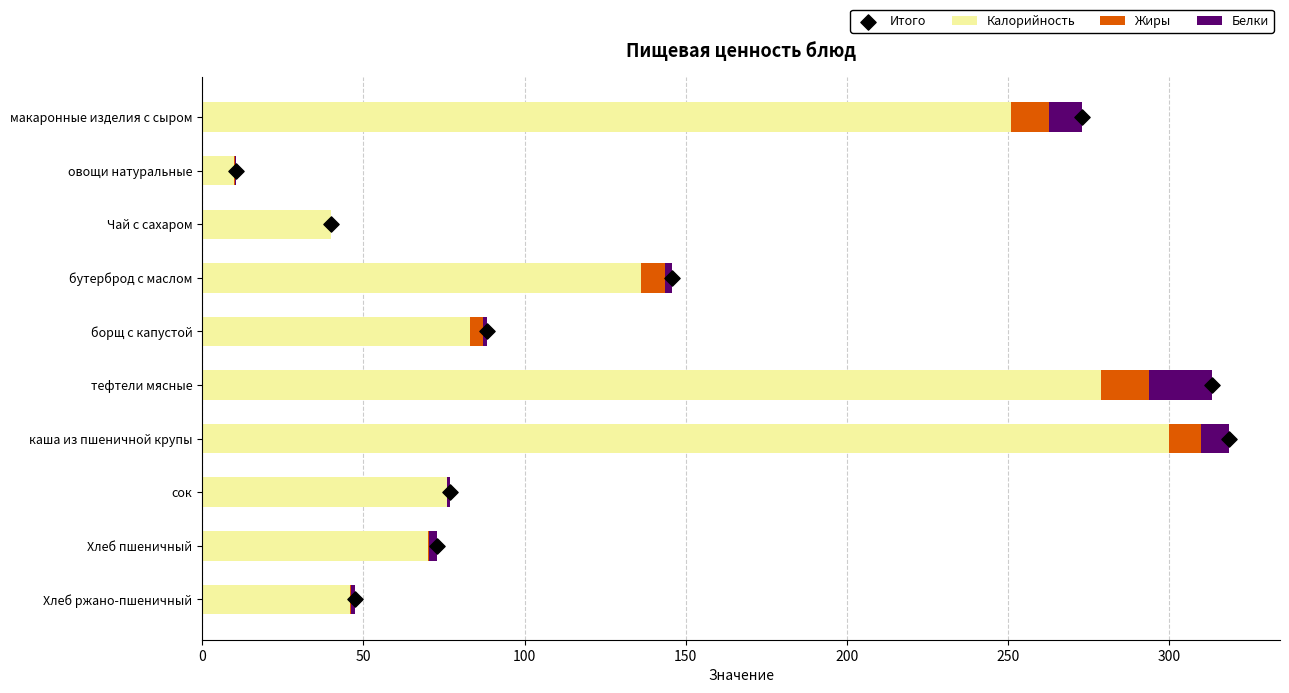

What are all the series names shown in the legend?

Калорийность, Жиры, Белки, Итого